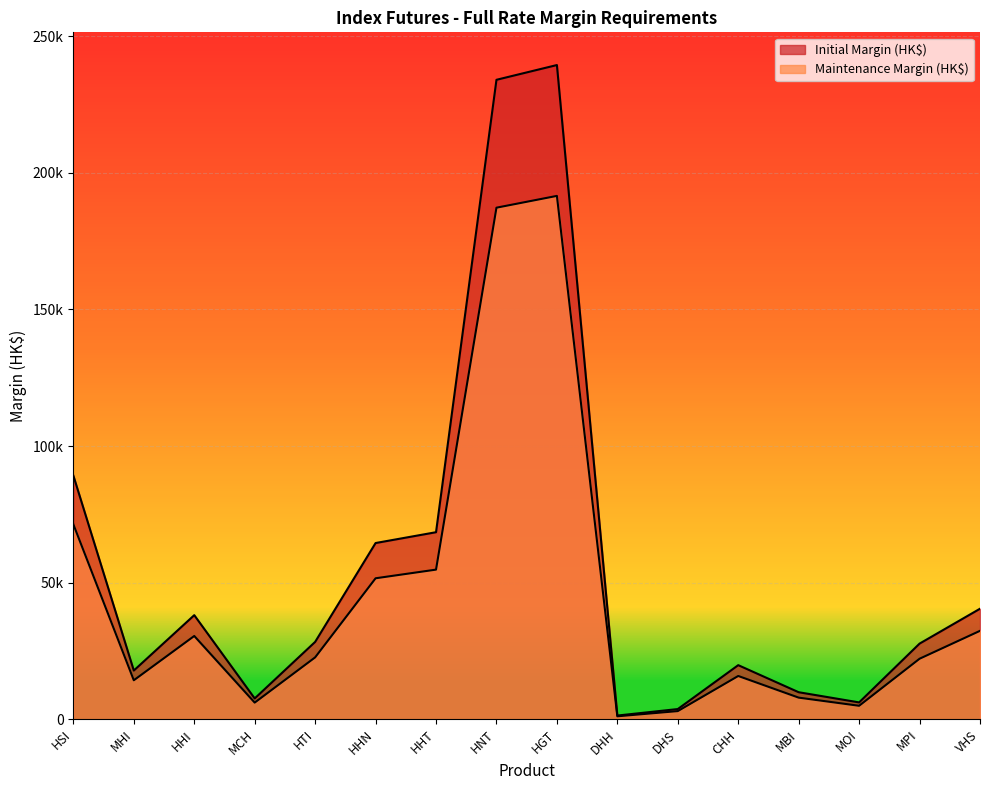

What is the sum of the Initial Margin (HK$) values at MOI and VHS?

46629